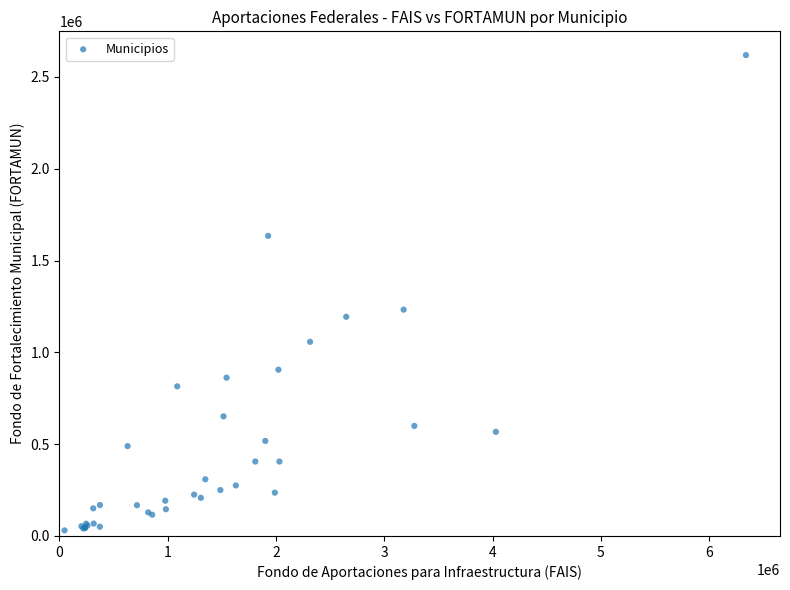

What Y value in the scatter plot is closest to 1324741?

1232837